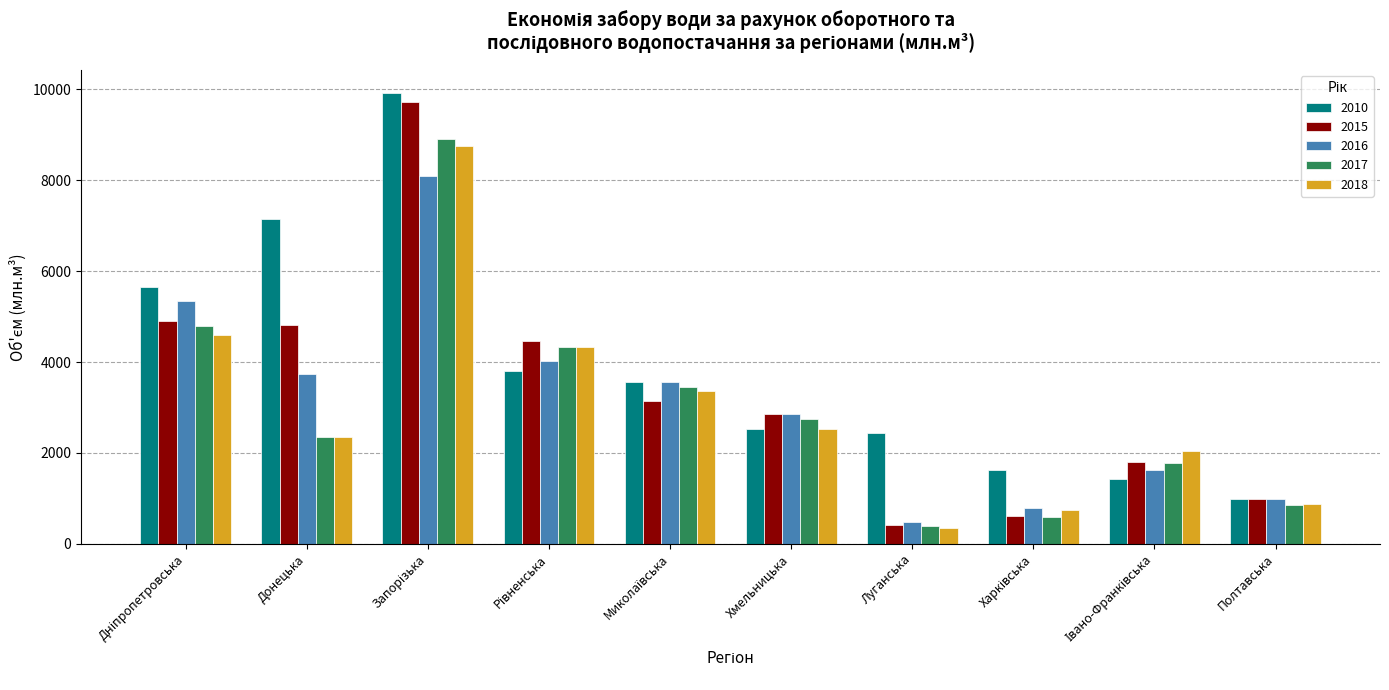

What is the average value of the 2016 series?

3152